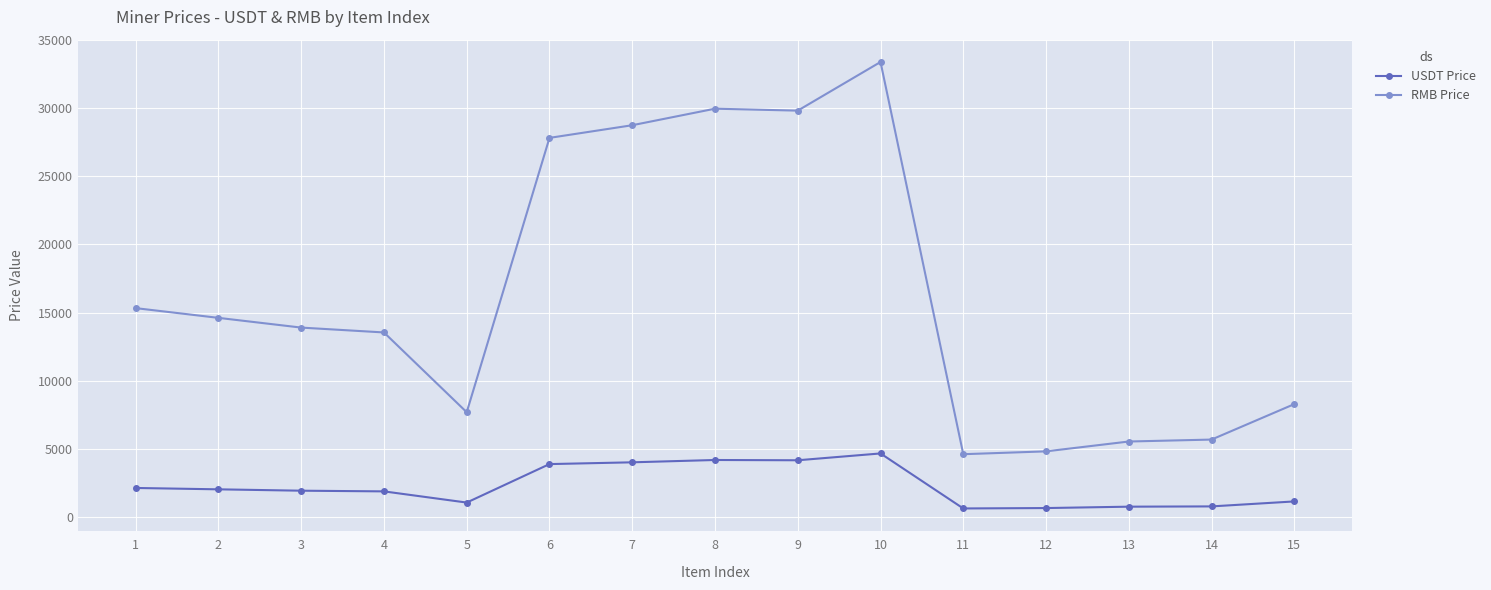

What is the value of the RMB Price point at the 9th from the left?

29803.4